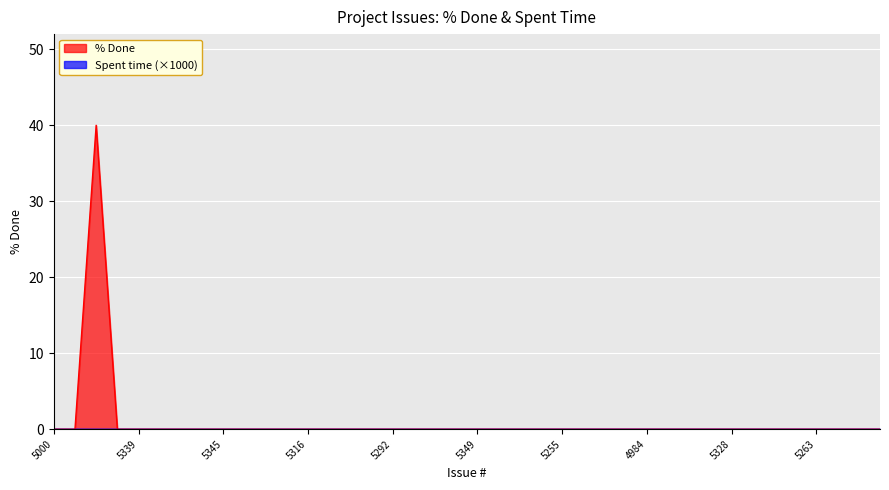

Does the chart display data point markers on the line(s)?

No